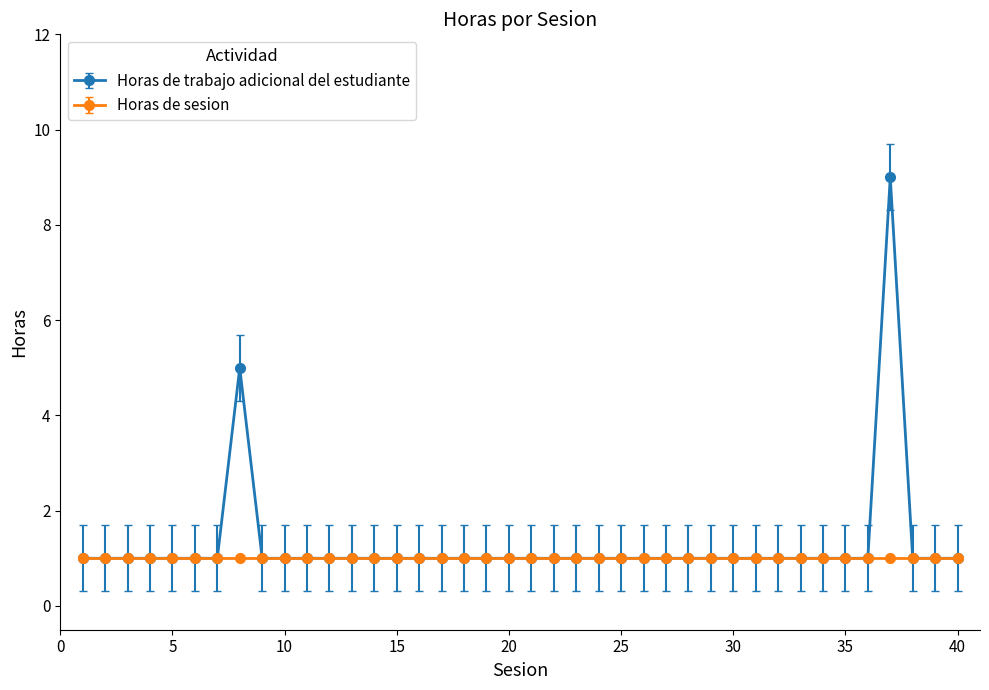

What is the maximum value for Horas de trabajo adicional del estudiante?

9